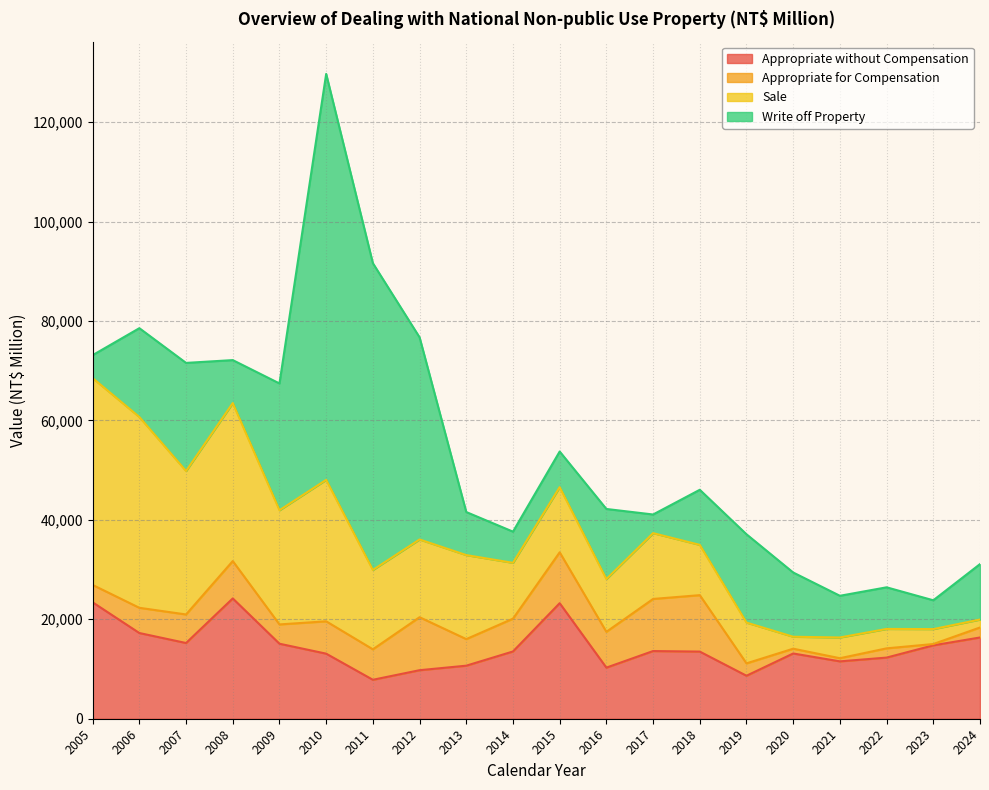

What is the greatest value displayed?

81646